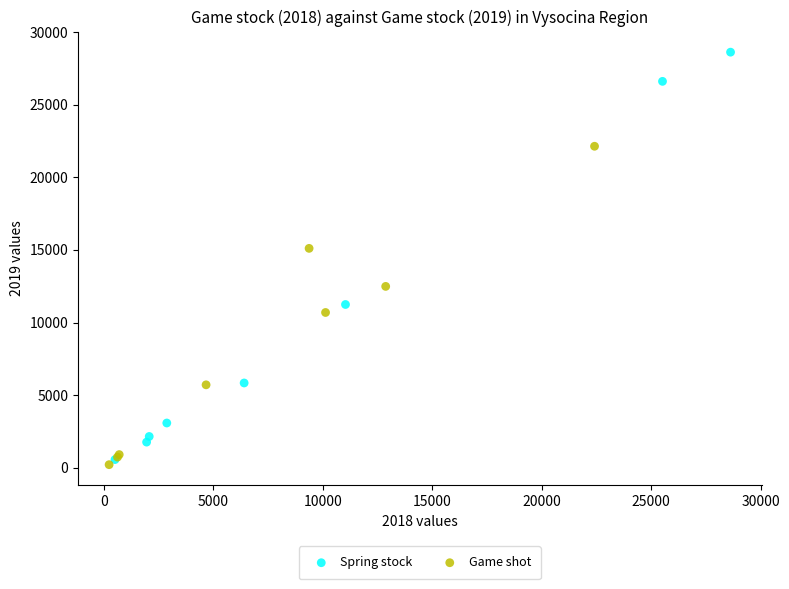

Which series has the largest Y range (max minus min)?

Spring stock